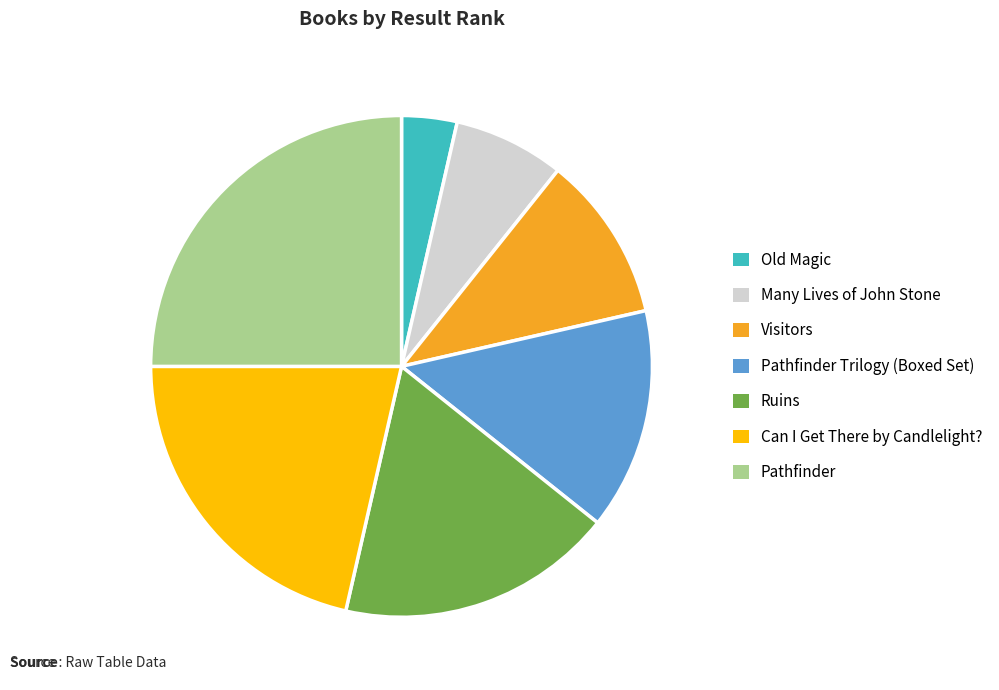

Does any single category account for the majority?

No